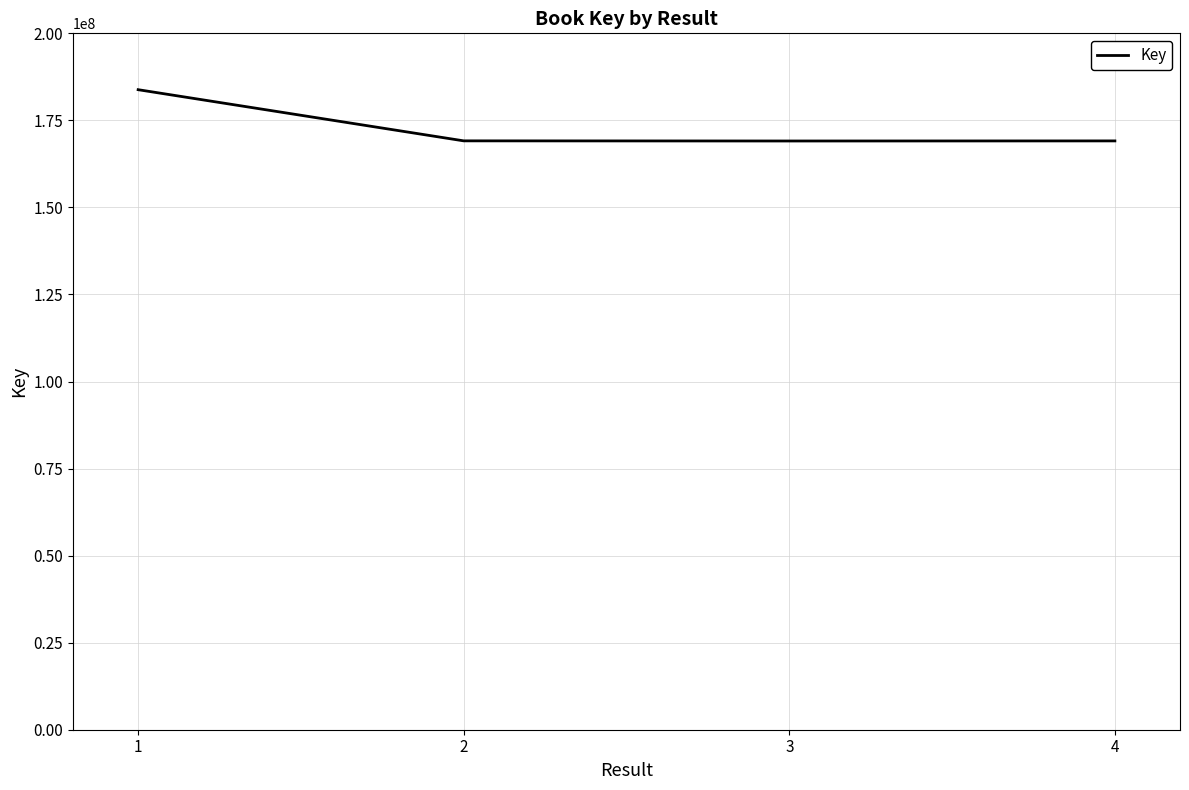

What is the change in value from 3 to 4?

+26002